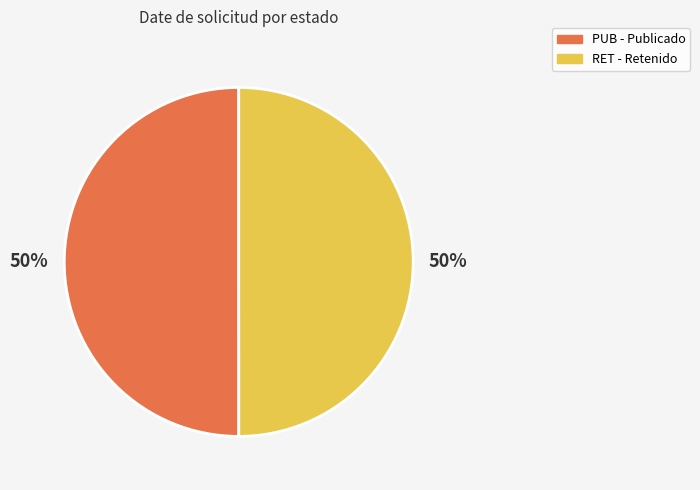

To the nearest percent, what portion does RET represent?

50%